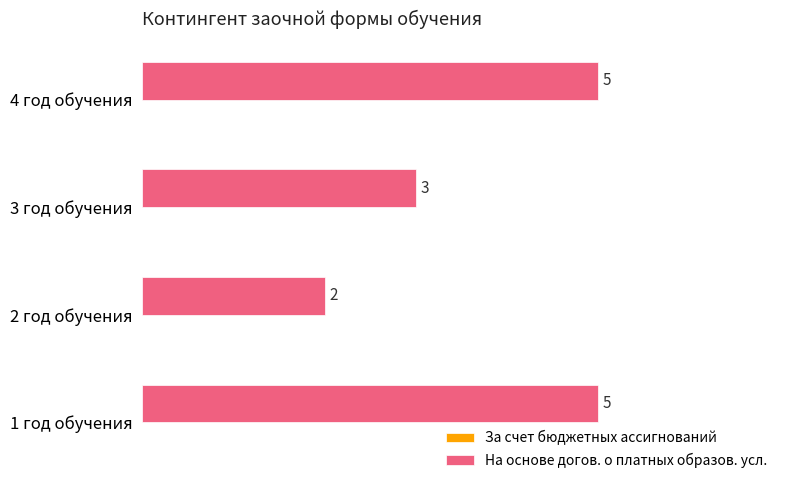

What is the sum of the values at 1 год обучения and 3 год обучения?

8